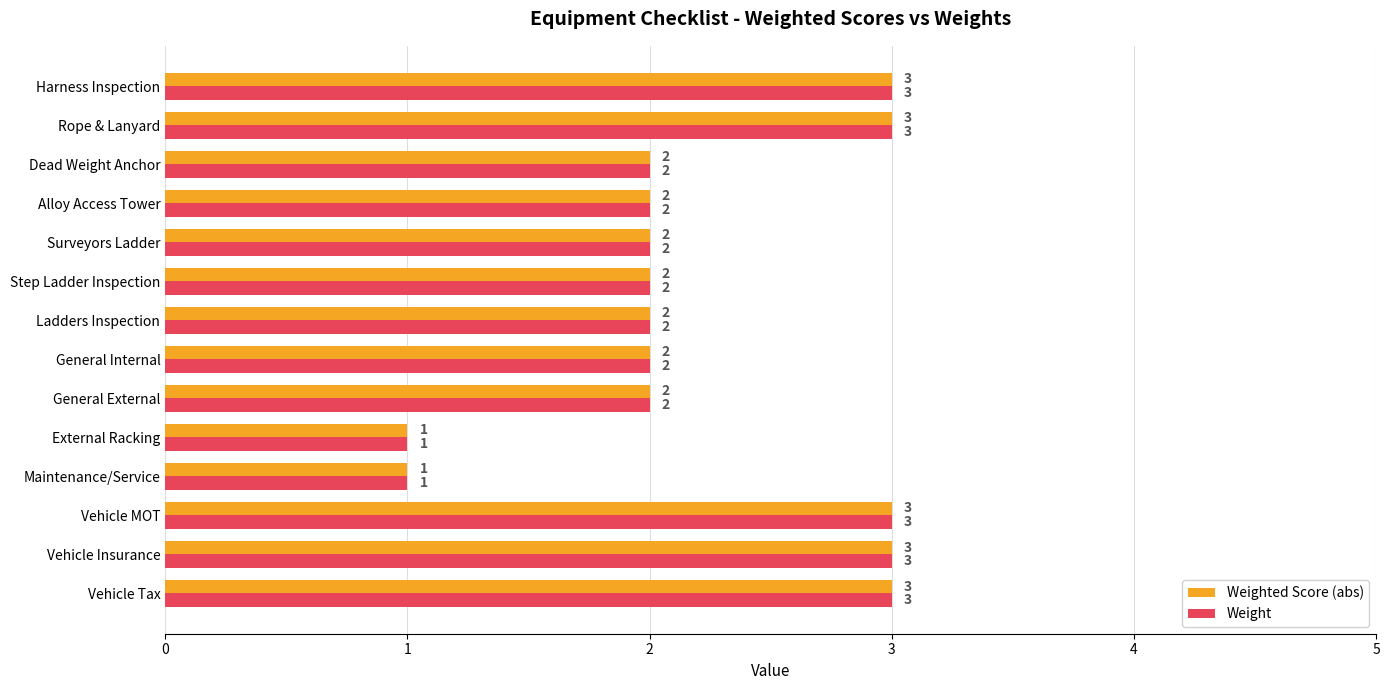

The value of Weight at Dead Weight Anchor is 2. True or false?

True